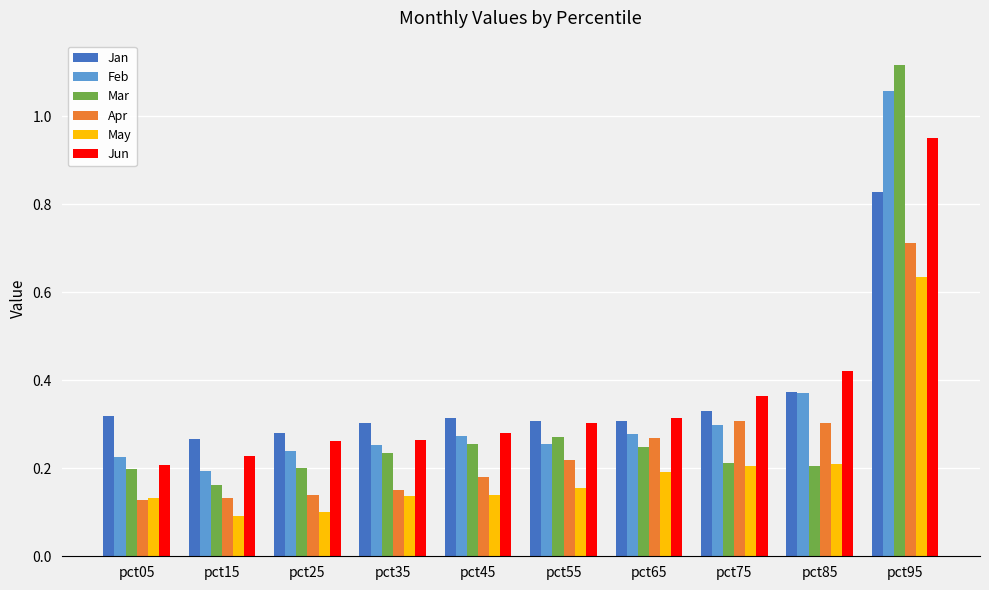

At how many categories does at least one series exceed 0?

10